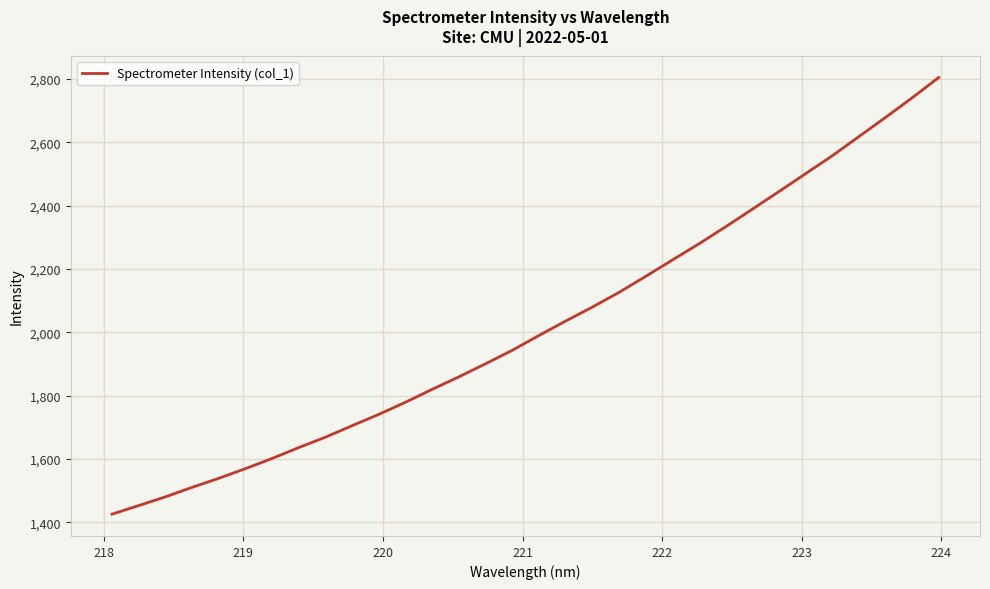

What is the difference between the maximum and minimum values?

1377.9